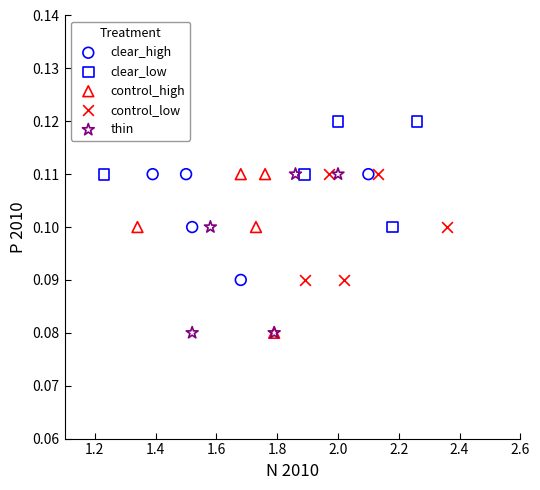

What are all the series names shown in the legend?

clear_high, clear_low, control_high, control_low, thin